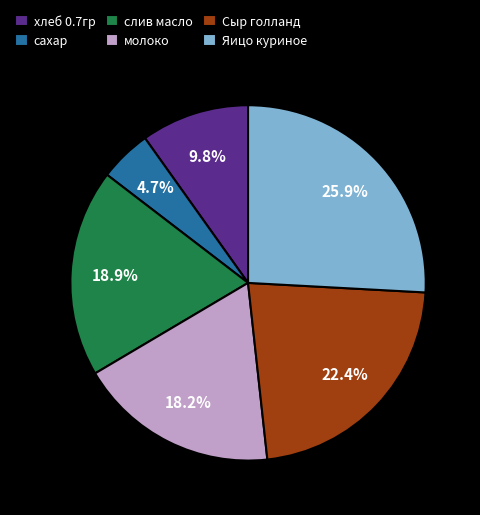

What is the ratio of the value at Яицо куриное to the value at Сыр голланд?

1.2